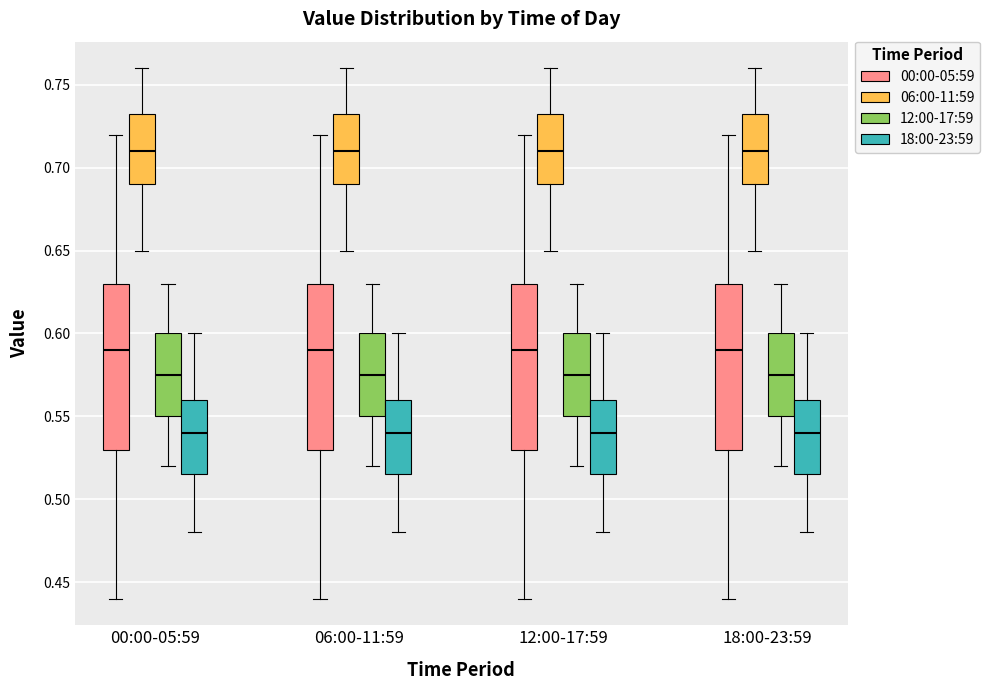

Reading left to right, read every box against the y-axis: the position of its median line, the range the box covers, and the ends of its whiskers. The values are not printed on the chart, so give them approximately, as read against the axis.

00:00-05:59 (00:00-05:59): median 0.590, box 0.530 to 0.630, whiskers 0.440 to 0.720
00:00-05:59 (06:00-11:59): median 0.710, box 0.690 to 0.735, whiskers 0.650 to 0.760
00:00-05:59 (12:00-17:59): median 0.575, box 0.550 to 0.600, whiskers 0.520 to 0.630
00:00-05:59 (18:00-23:59): median 0.540, box 0.515 to 0.560, whiskers 0.480 to 0.600
06:00-11:59 (00:00-05:59): median 0.590, box 0.530 to 0.630, whiskers 0.440 to 0.720
06:00-11:59 (06:00-11:59): median 0.710, box 0.690 to 0.735, whiskers 0.650 to 0.760
06:00-11:59 (12:00-17:59): median 0.575, box 0.550 to 0.600, whiskers 0.520 to 0.630
06:00-11:59 (18:00-23:59): median 0.540, box 0.515 to 0.560, whiskers 0.480 to 0.600
12:00-17:59 (00:00-05:59): median 0.590, box 0.530 to 0.630, whiskers 0.440 to 0.720
12:00-17:59 (06:00-11:59): median 0.710, box 0.690 to 0.735, whiskers 0.650 to 0.760
12:00-17:59 (12:00-17:59): median 0.575, box 0.550 to 0.600, whiskers 0.520 to 0.630
12:00-17:59 (18:00-23:59): median 0.540, box 0.515 to 0.560, whiskers 0.480 to 0.600
18:00-23:59 (00:00-05:59): median 0.590, box 0.530 to 0.630, whiskers 0.440 to 0.720
18:00-23:59 (06:00-11:59): median 0.710, box 0.690 to 0.735, whiskers 0.650 to 0.760
18:00-23:59 (12:00-17:59): median 0.575, box 0.550 to 0.600, whiskers 0.520 to 0.630
18:00-23:59 (18:00-23:59): median 0.540, box 0.515 to 0.560, whiskers 0.480 to 0.600